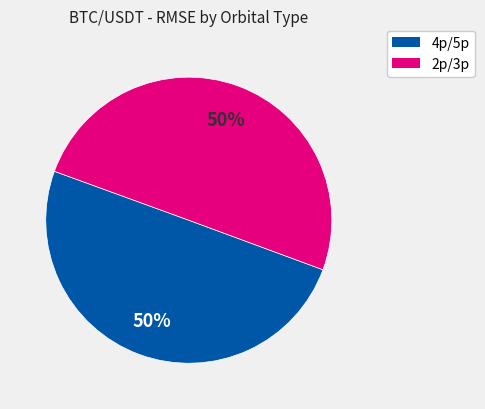

To the nearest percent, what is the average slice percentage?

50%